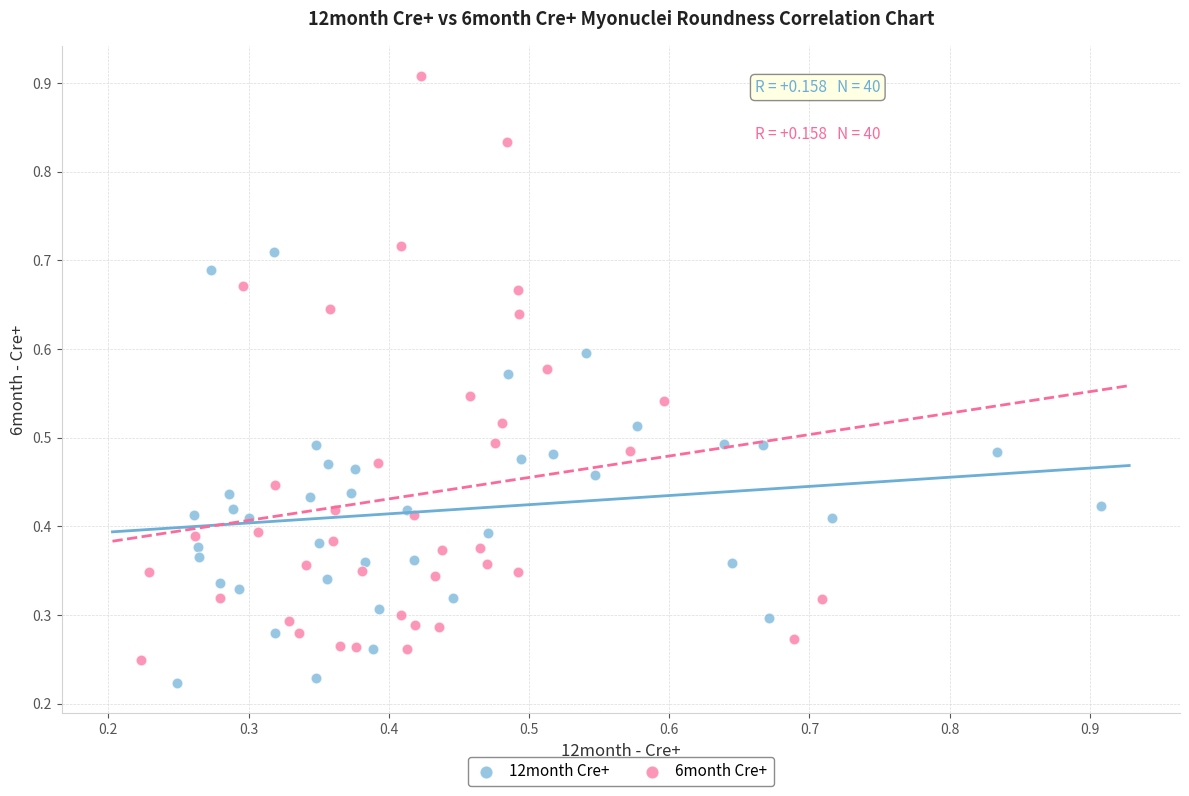

Which series reaches the maximum Y coordinate?

6month Cre+